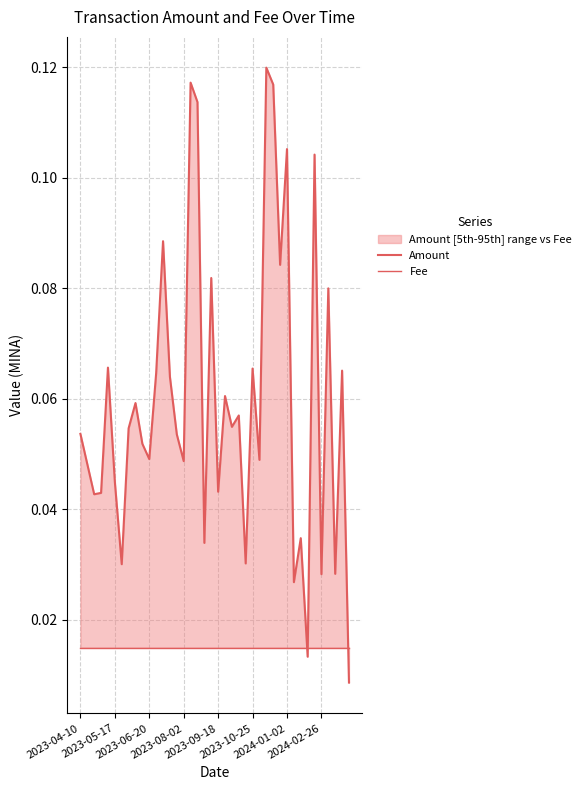

What is the difference between the second highest and minimum values in the Amount series?

0.1